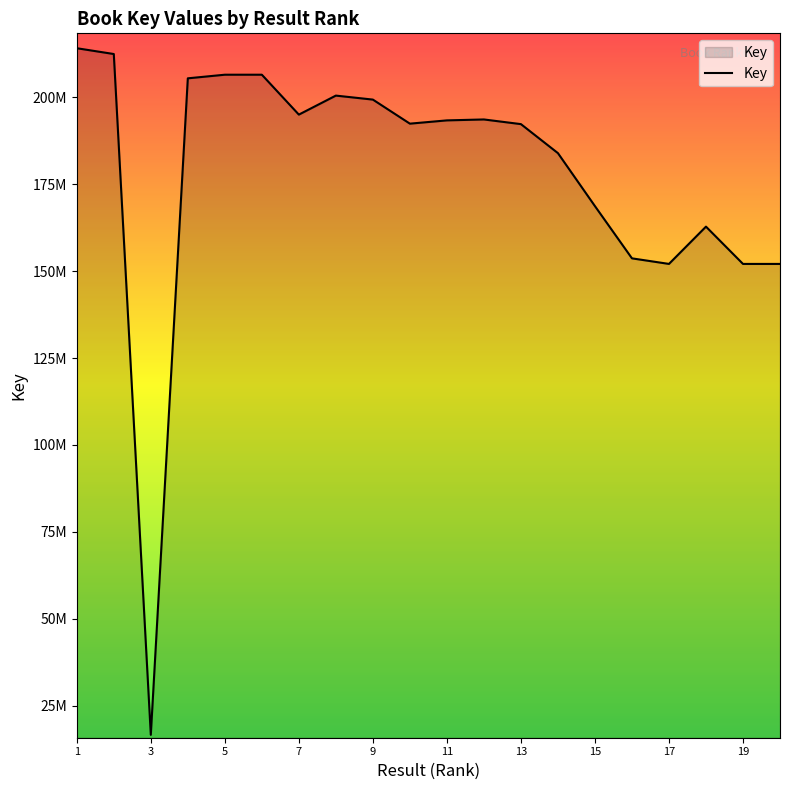

Does the chart display data point markers on the line(s)?

No